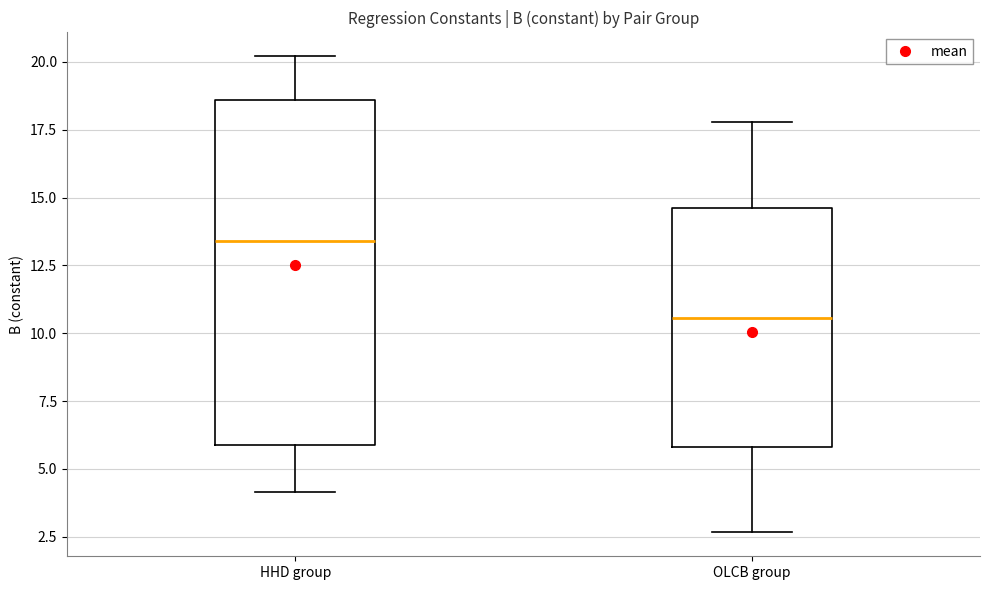

Reading left to right, read every box against the y-axis: the position of its median line, the range the box covers, and the ends of its whiskers. The values are not printed on the chart, so give them approximately, as read against the axis.

HHD group: median 13.5, box 6.0 to 18.5, whiskers 4.0 to 20.0
OLCB group: median 10.5, box 6.0 to 14.5, whiskers 2.5 to 18.0